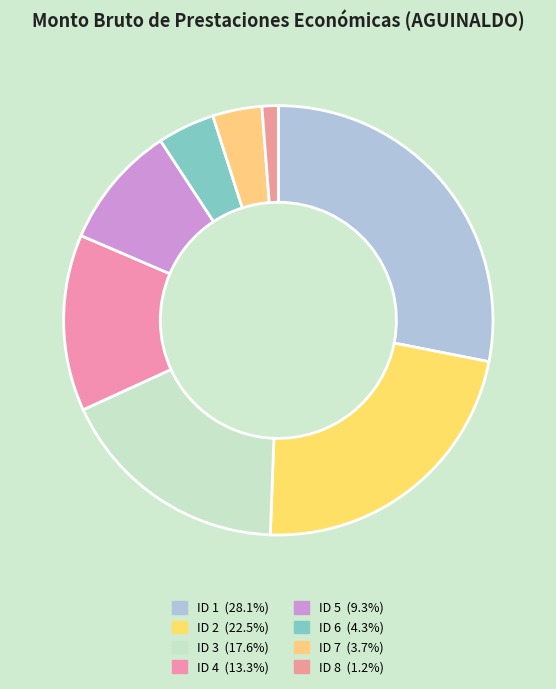

What is the change in value from ID 3 to ID 4?

-15104.0